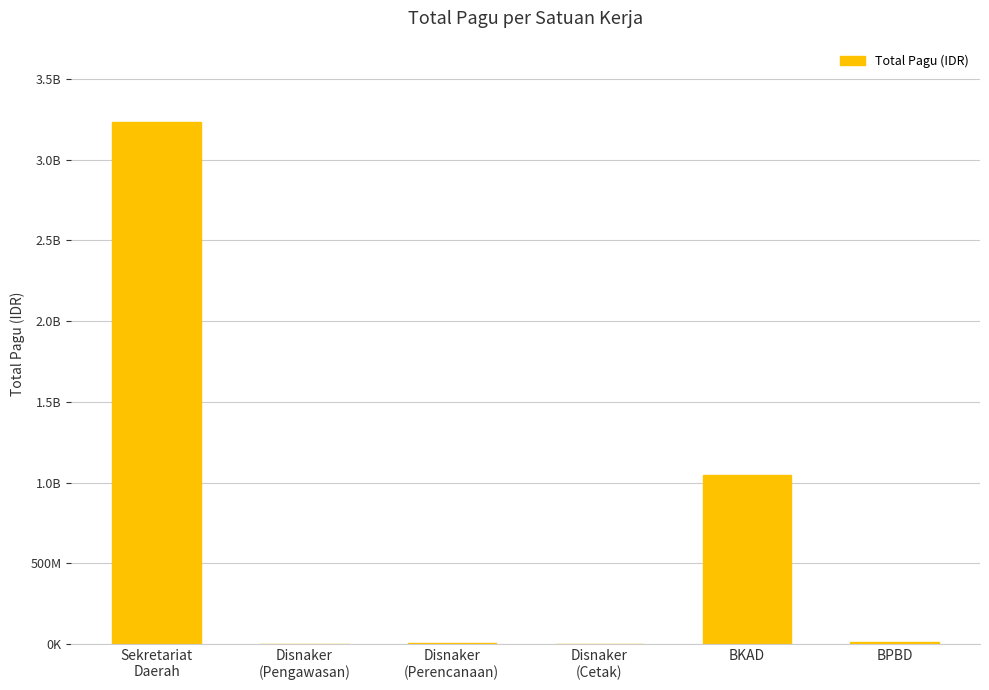

Reading left to right, transcribe all the data shown in this chart.

Sekretariat
Daerah=3234385000	Disnaker
(Pengawasan)=2782000	Disnaker
(Perencanaan)=4279600	Disnaker
(Cetak)=2679226	BKAD=1044843126	BPBD=14700000